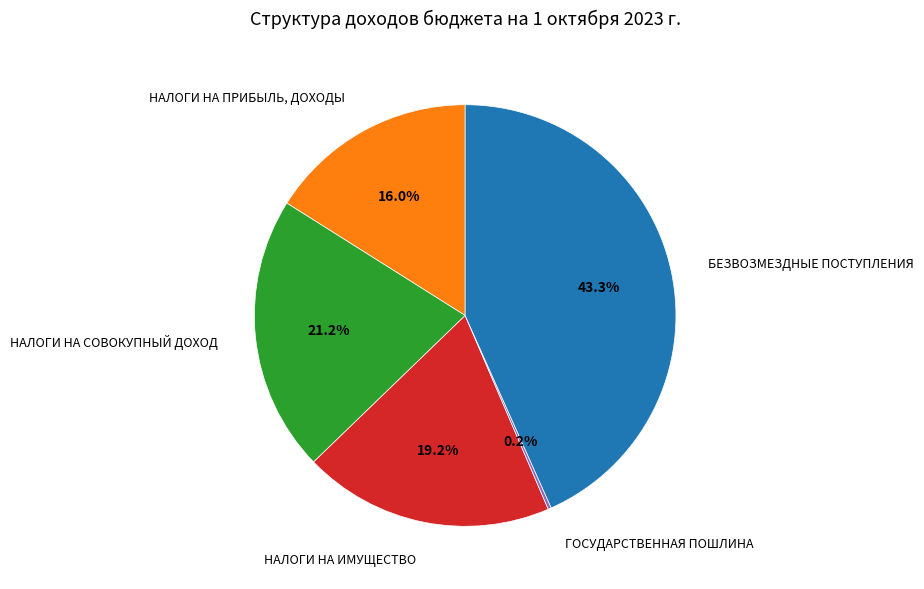

Which category has the biggest portion of the pie?

БЕЗВОЗМЕЗДНЫЕ ПОСТУПЛЕНИЯ